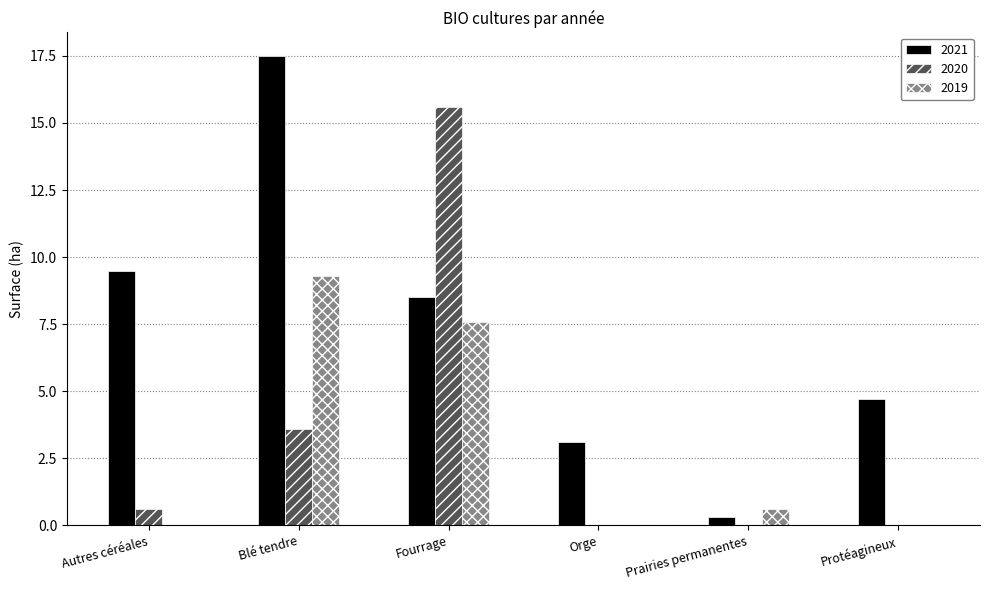

Reading left to right, transcribe all the data shown in this chart.

2021: Autres céréales=9.5	Blé tendre=17.5	Fourrage=8.5	Orge=3.1	Prairies permanentes=0.3	Protéagineux=4.7
2020: Autres céréales=0.6	Blé tendre=3.6	Fourrage=15.6	Orge=0.0	Prairies permanentes=0.0	Protéagineux=0.0
2019: Autres céréales=0.0	Blé tendre=9.3	Fourrage=7.6	Orge=0.0	Prairies permanentes=0.6	Protéagineux=0.0